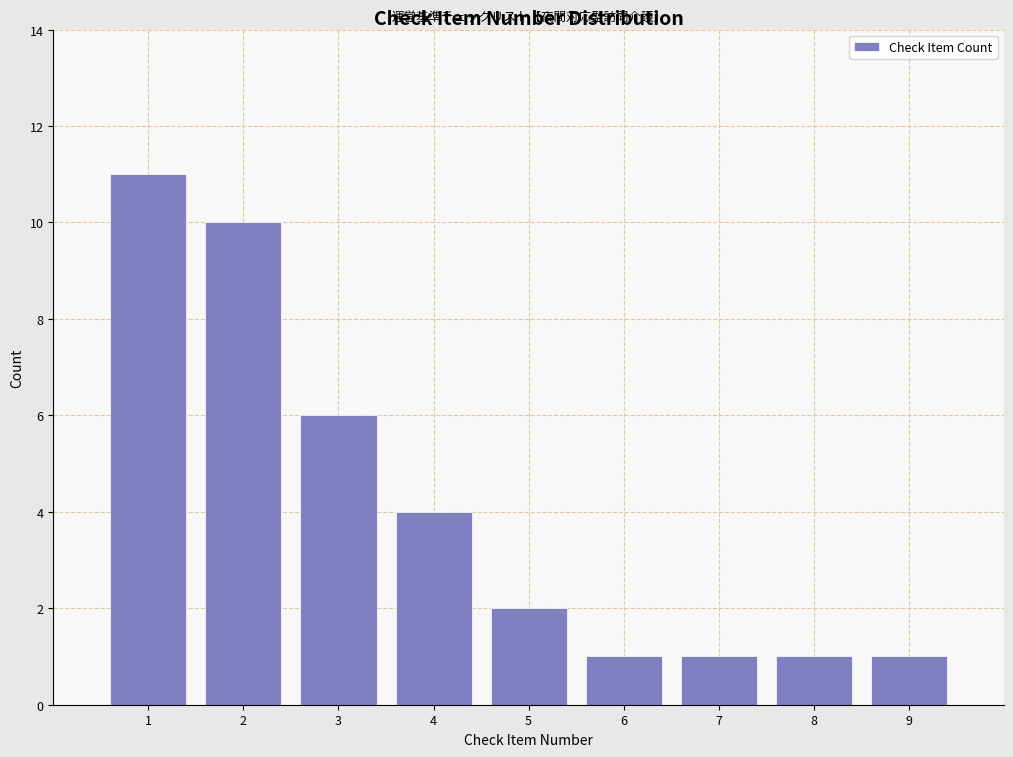

Reading left to right, list all the values displayed in this chart.

1=11	2=10	3=6	4=4	5=2	6=1	7=1	8=1	9=1